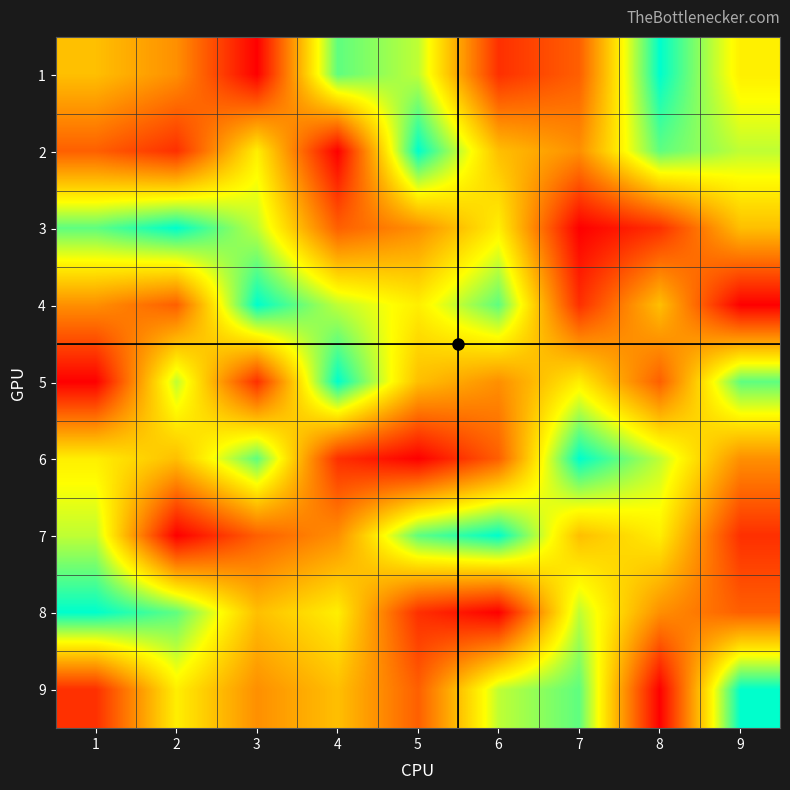

Rank the series by their maximum value, from highest to lowest.

1, 2, 3, 4, 5, 6, 7, 8, 9